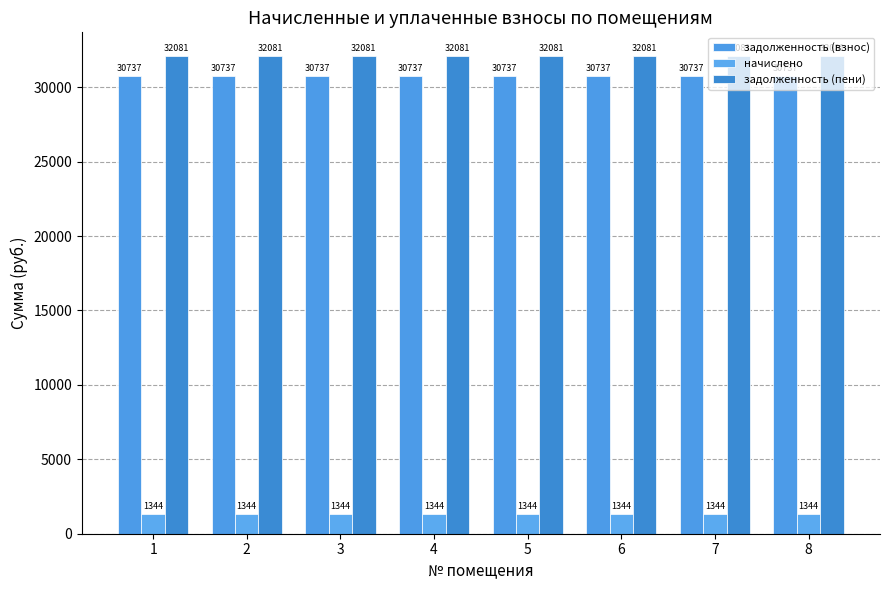

How many bars are there in total?

24